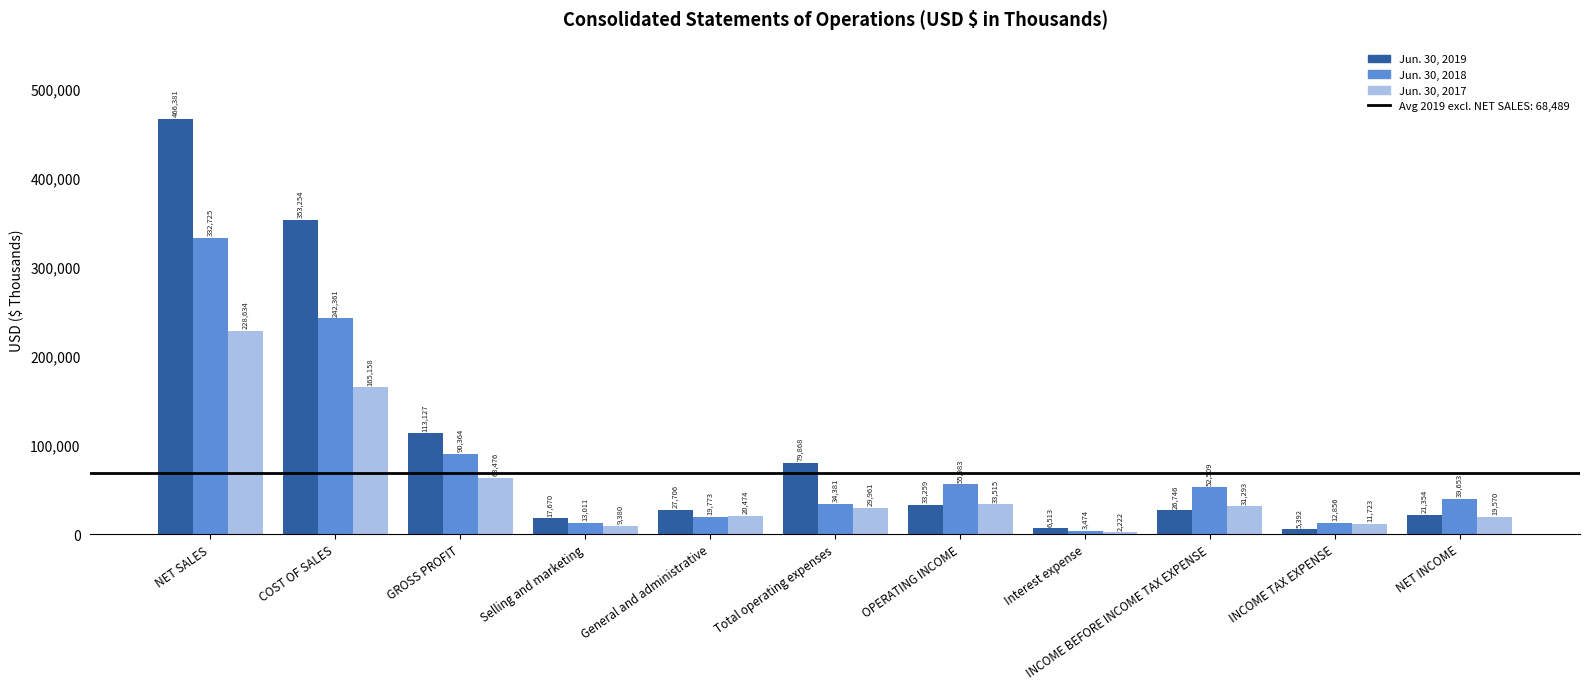

Is it true that Jun. 30, 2019 equals 75476 at GROSS PROFIT?

False